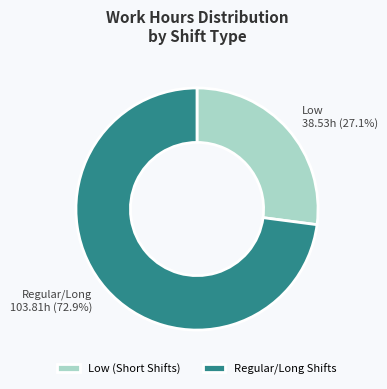

Rank the categories by value from lowest to highest.

Low (Short Shifts), Regular/Long Shifts